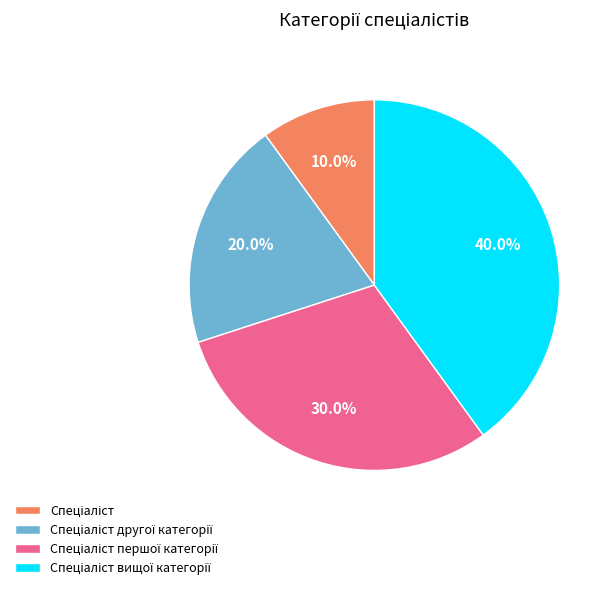

Does any single category account for the majority?

No